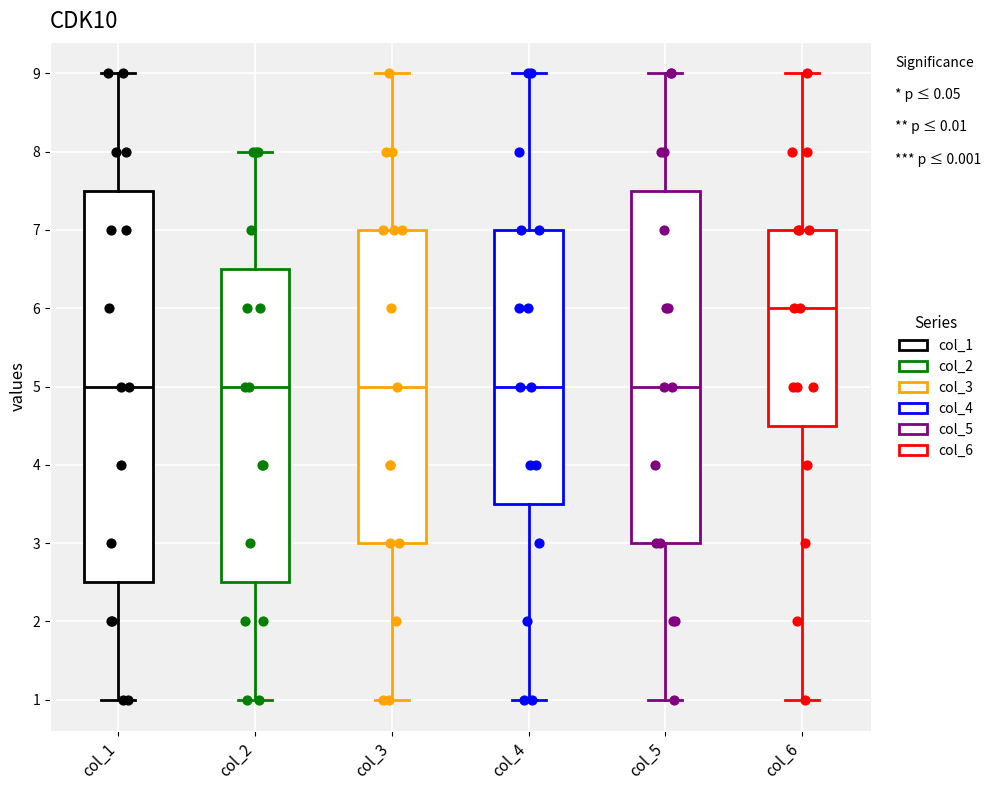

Reading left to right, read every box against the y-axis: the position of its median line, the range the box covers, and the ends of its whiskers. The values are not printed on the chart, so give them approximately, as read against the axis.

col_1: median 5.0, box 2.5 to 7.5, whiskers 1.0 to 9.0
col_2: median 5.0, box 2.5 to 6.5, whiskers 1.0 to 8.0
col_3: median 5.0, box 3.0 to 7.0, whiskers 1.0 to 9.0
col_4: median 5.0, box 3.5 to 7.0, whiskers 1.0 to 9.0
col_5: median 5.0, box 3.0 to 7.5, whiskers 1.0 to 9.0
col_6: median 6.0, box 4.5 to 7.0, whiskers 1.0 to 9.0